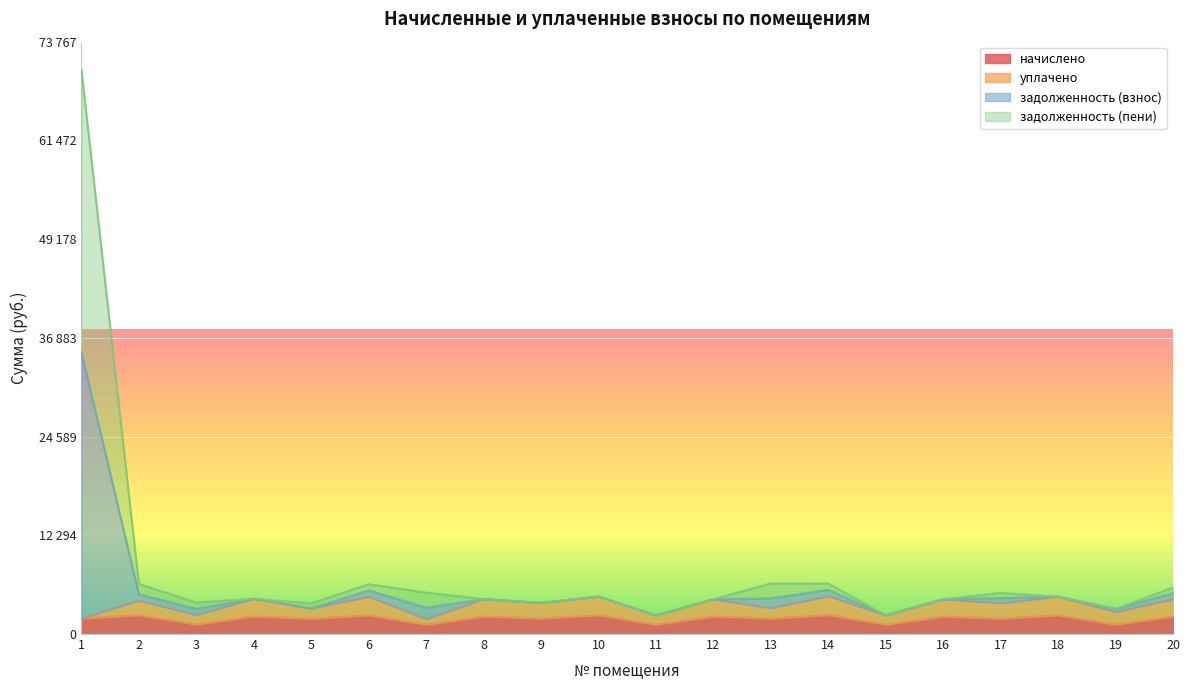

Where is the first local minimum for начислено?

3